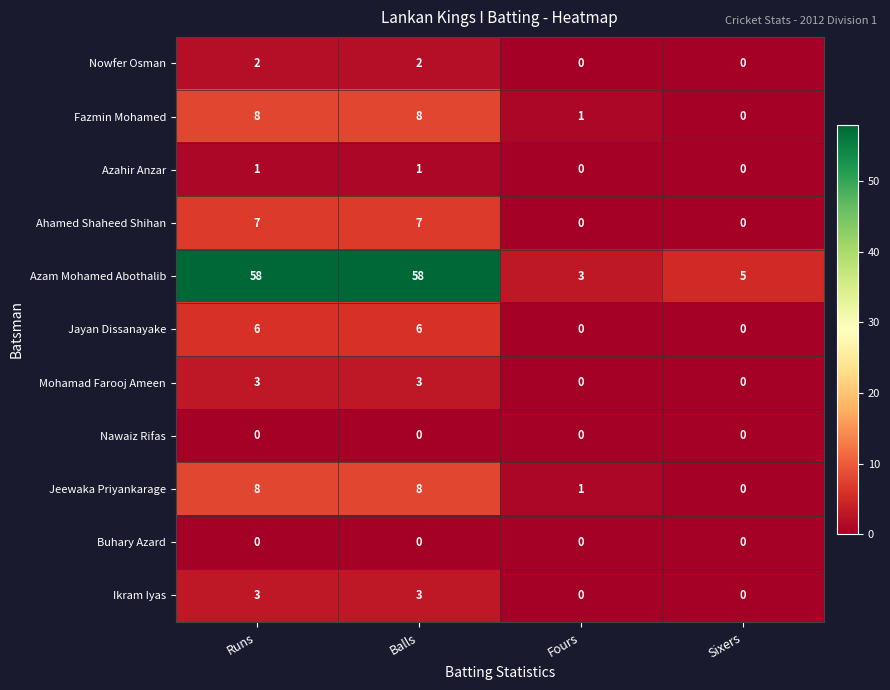

How many categories are shown in the chart?

4